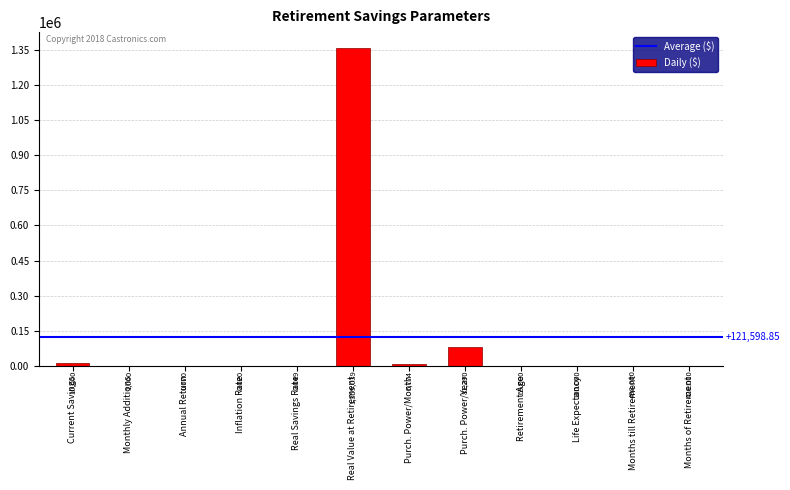

Where is the data nearest to the value 679519?

Purch. Power/Year